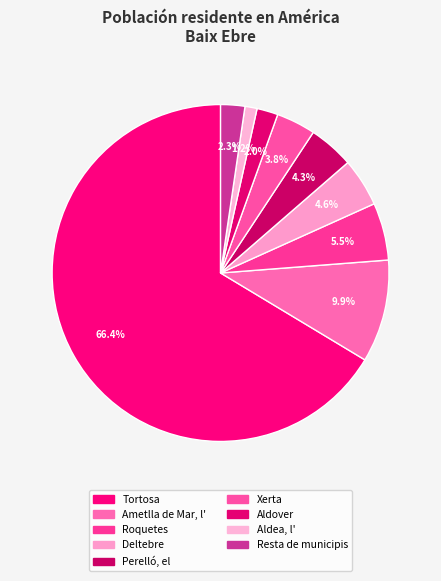

How many slices are in this pie chart?

9